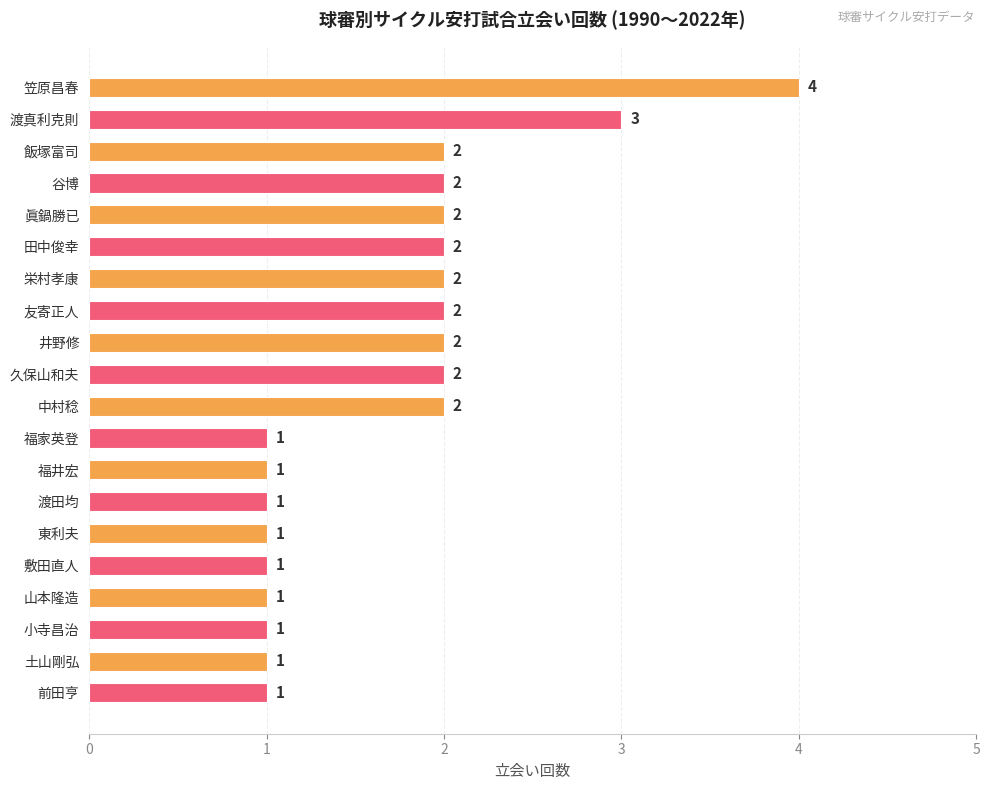

How many data points does each series have?

20